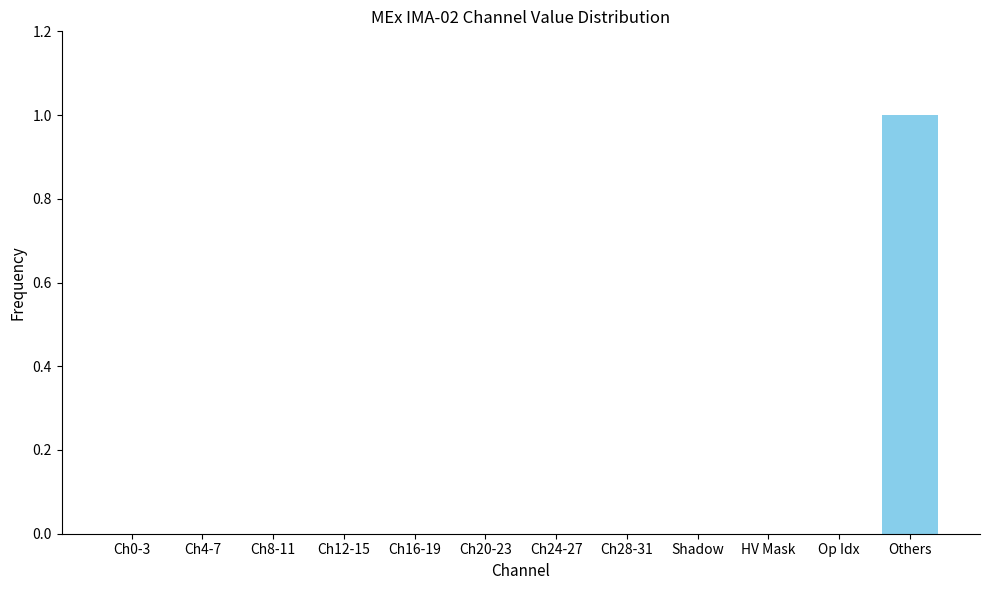

Reading left to right, list all the values displayed in this chart.

Ch0-3=0	Ch4-7=0	Ch8-11=0	Ch12-15=0	Ch16-19=0	Ch20-23=0	Ch24-27=0	Ch28-31=0	Shadow=0	HV Mask=0	Op Idx=0	Others=1